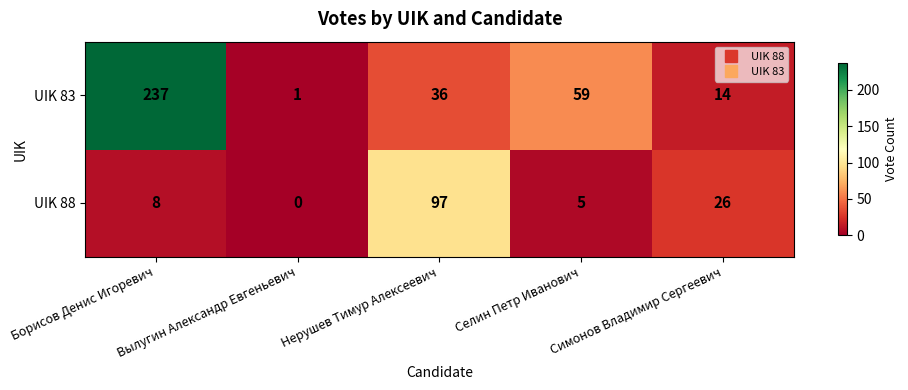

What is the difference between the maximum and second lowest values in the UIK 83 series?

223